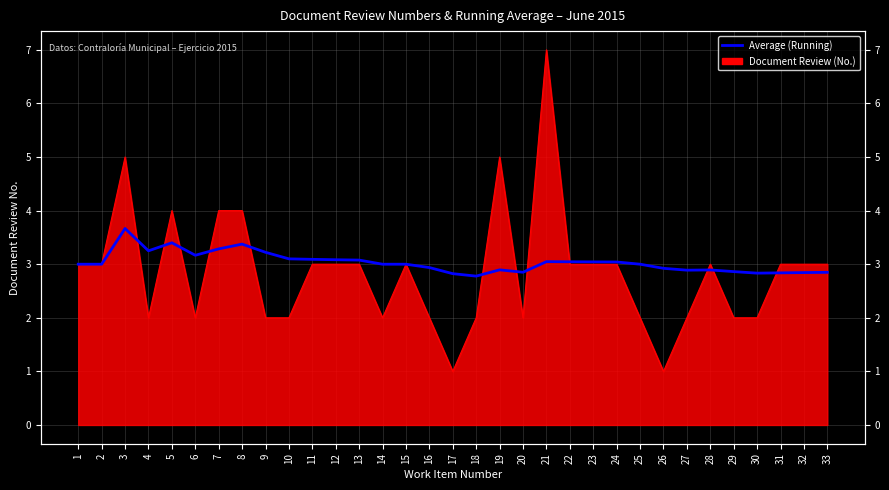

The chart shows a value of 3.2 at 9. True or false?

True